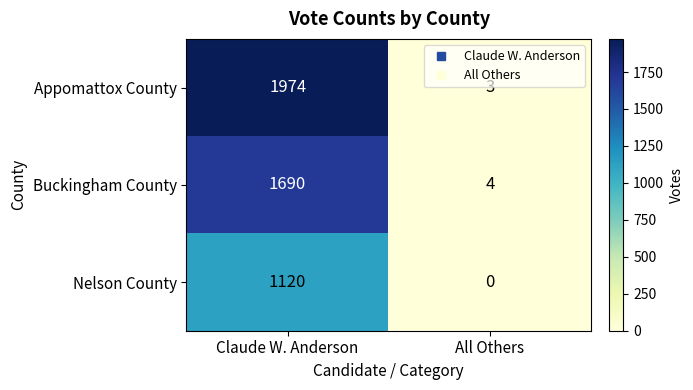

Rank the series by their average value, from highest to lowest.

Appomattox County, Buckingham County, Nelson County